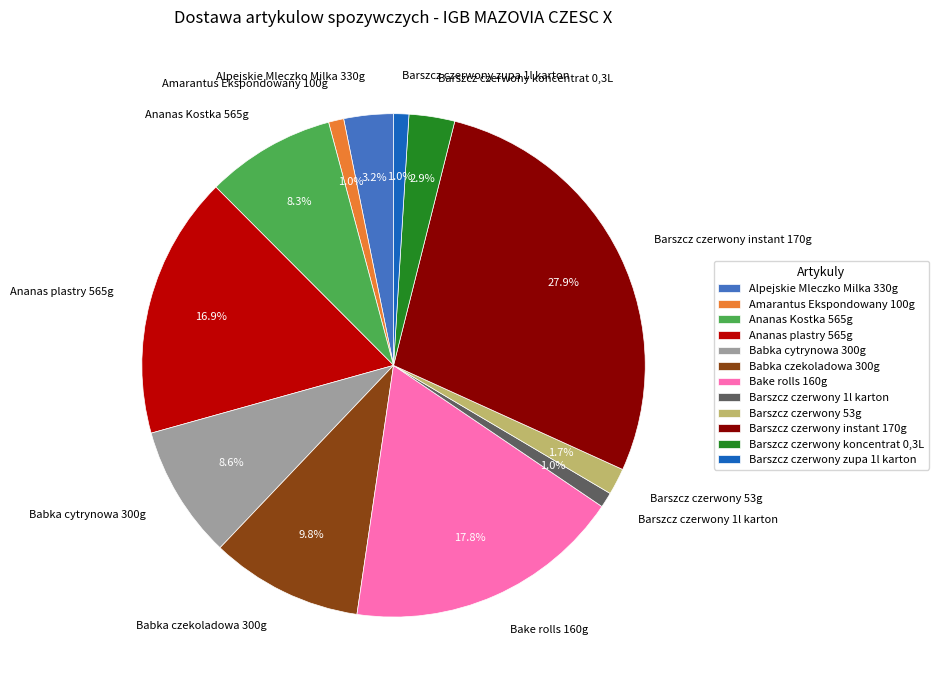

The Ananas plastry 565g slice represents 17% of the pie. True or false?

True